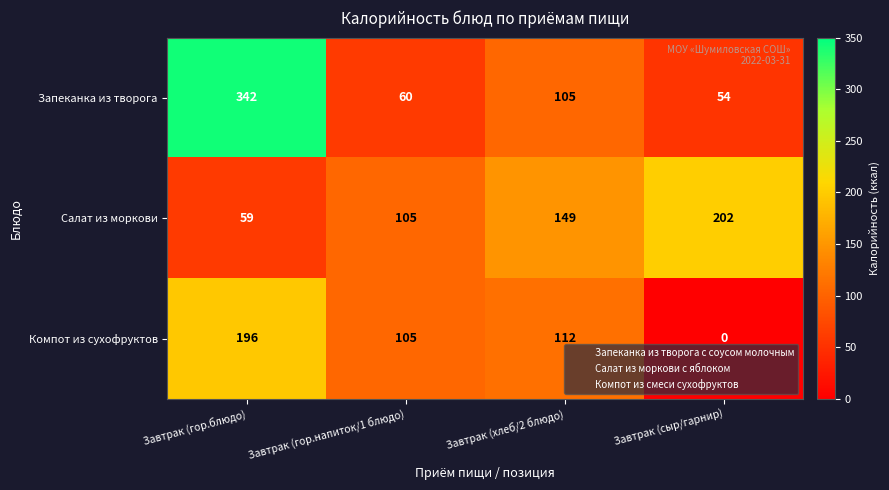

Reading right to left, extract all data points from this chart.

Запеканка из творога: 54	105	60	342
Салат из моркови: 202	149	105	59
Компот из сухофруктов: 0	112	105	196